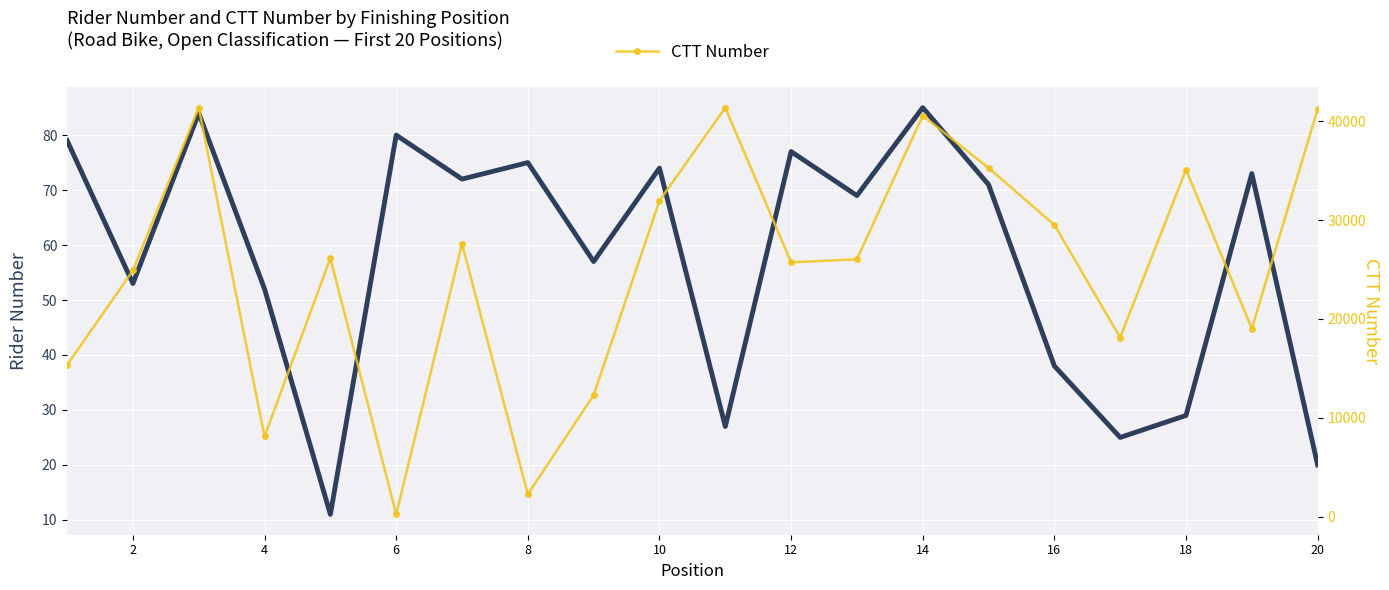

Is the value of Rider Number at 2 greater than the value of CTT Number at 14?

No